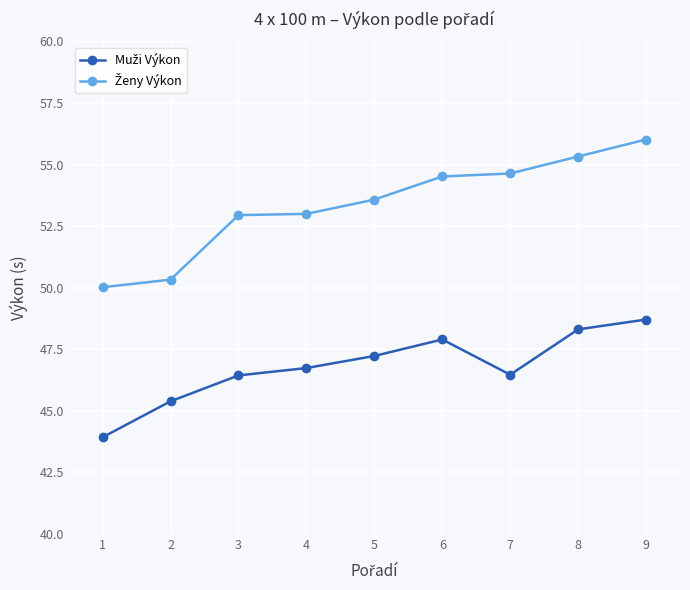

How many categories are shown in the chart?

9